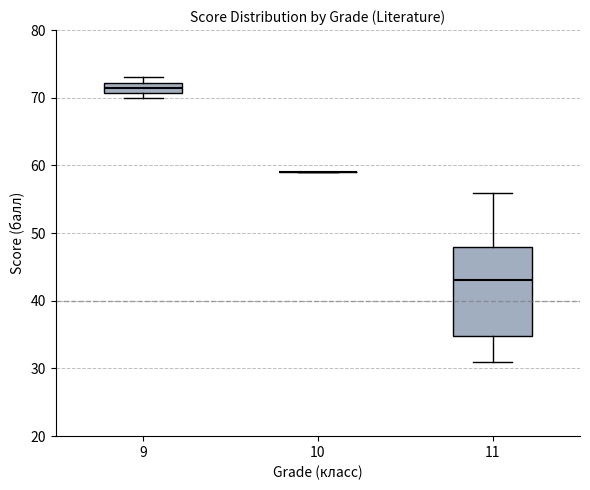

Reading left to right, transcribe this box plot: for each box, give where its median line is, the range the box spans, and where its two whiskers end, as read against the y-axis. The values are not printed on the chart, so give them approximately, as read against the axis.

9: median 72 (inside the box), box 71 to 72, whiskers 70 to 73
10: box collapsed to a line at 59, whiskers 59 to 59
11: median 43, box 35 to 48, whiskers 31 to 56